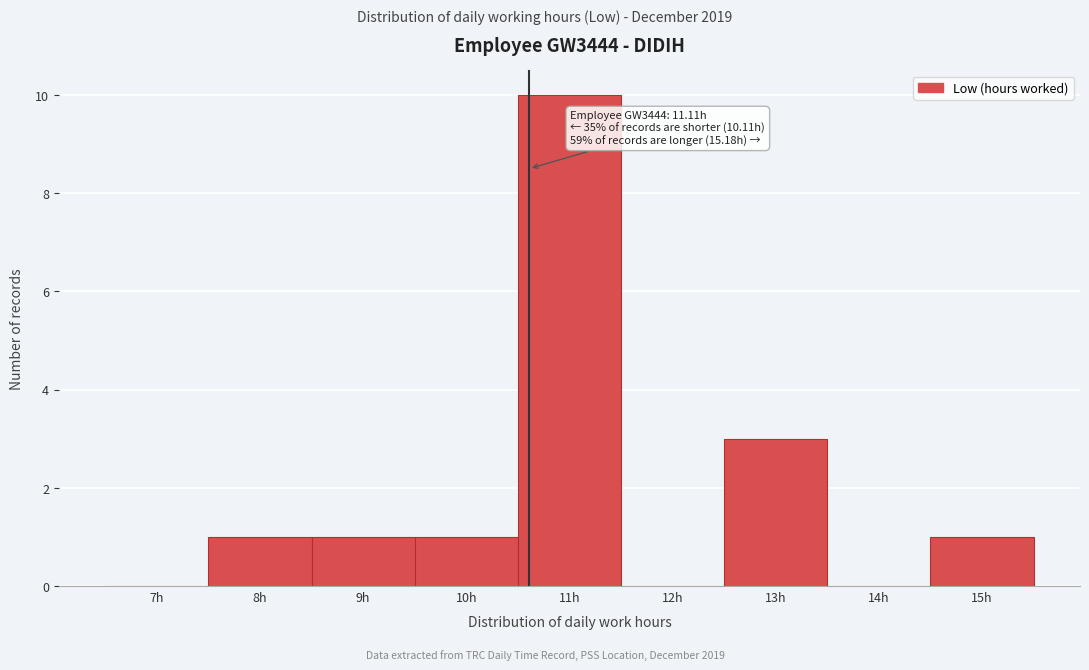

Reading left to right, what are all the values shown in this chart?

7h=0	8h=1	9h=1	10h=1	11h=10	12h=0	13h=3	14h=0	15h=1